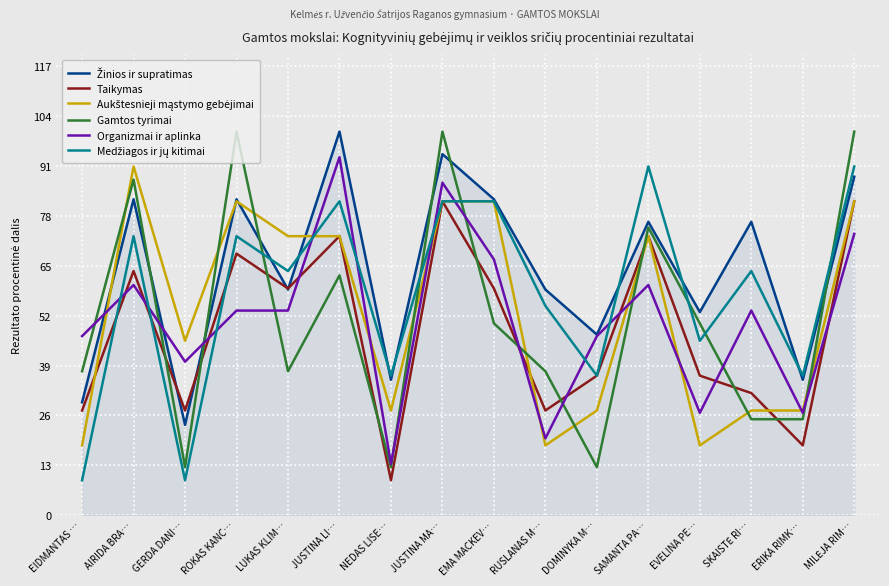

What is the spread (max minus min) of values at NEDAS LISE…?

27.3